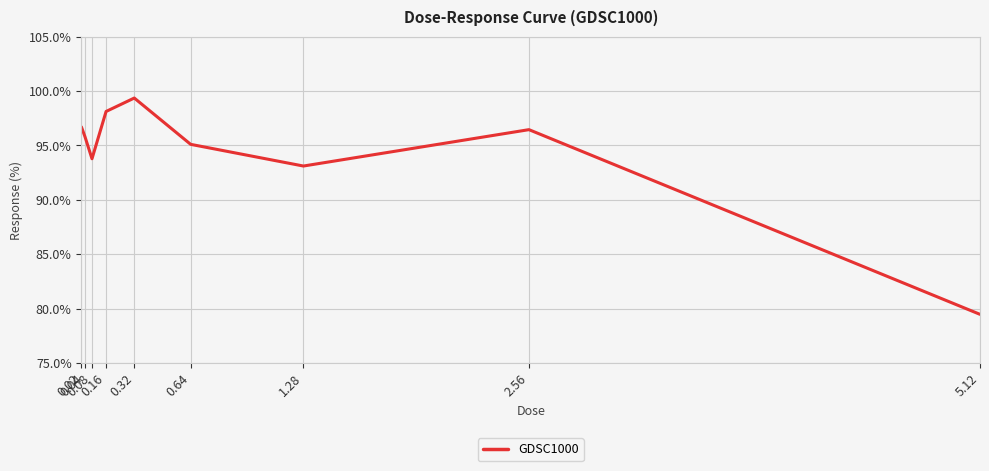

What value does the data have at 0.32?

99.4